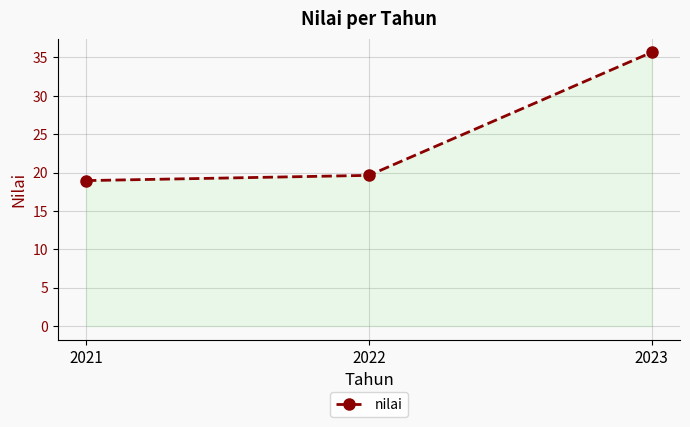

What is the greatest value displayed?

35.7